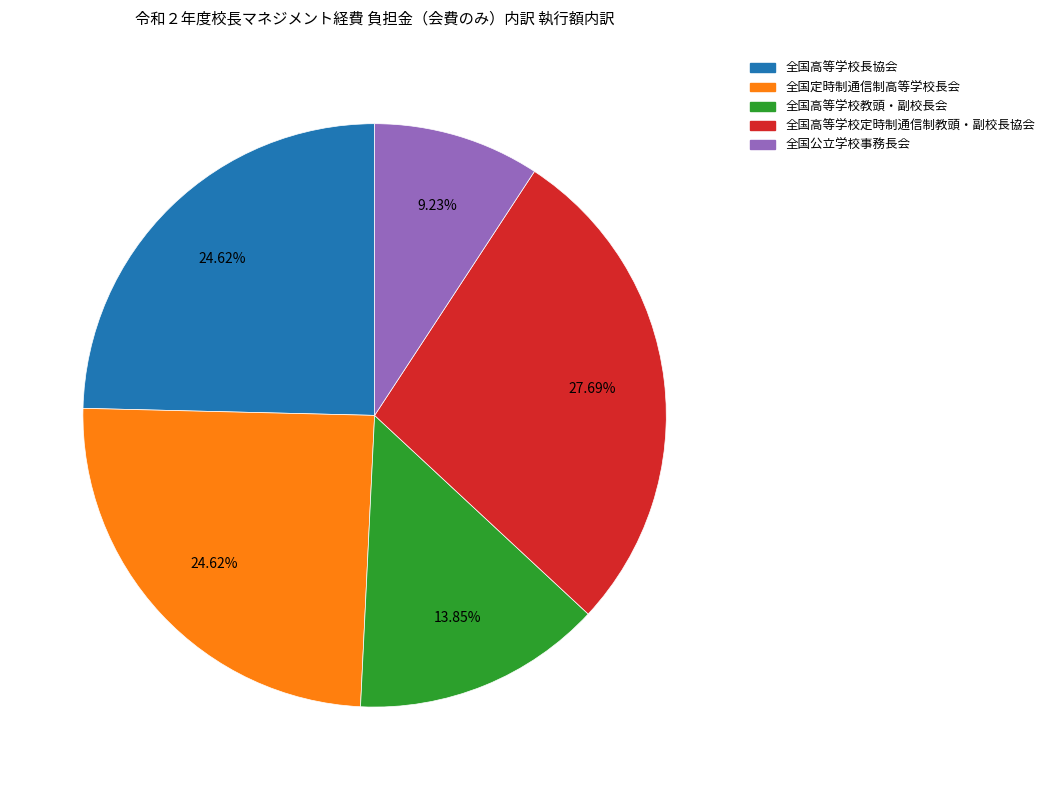

True or false: 全国定時制通信制高等学校長会 accounts for 25% of the total.

True